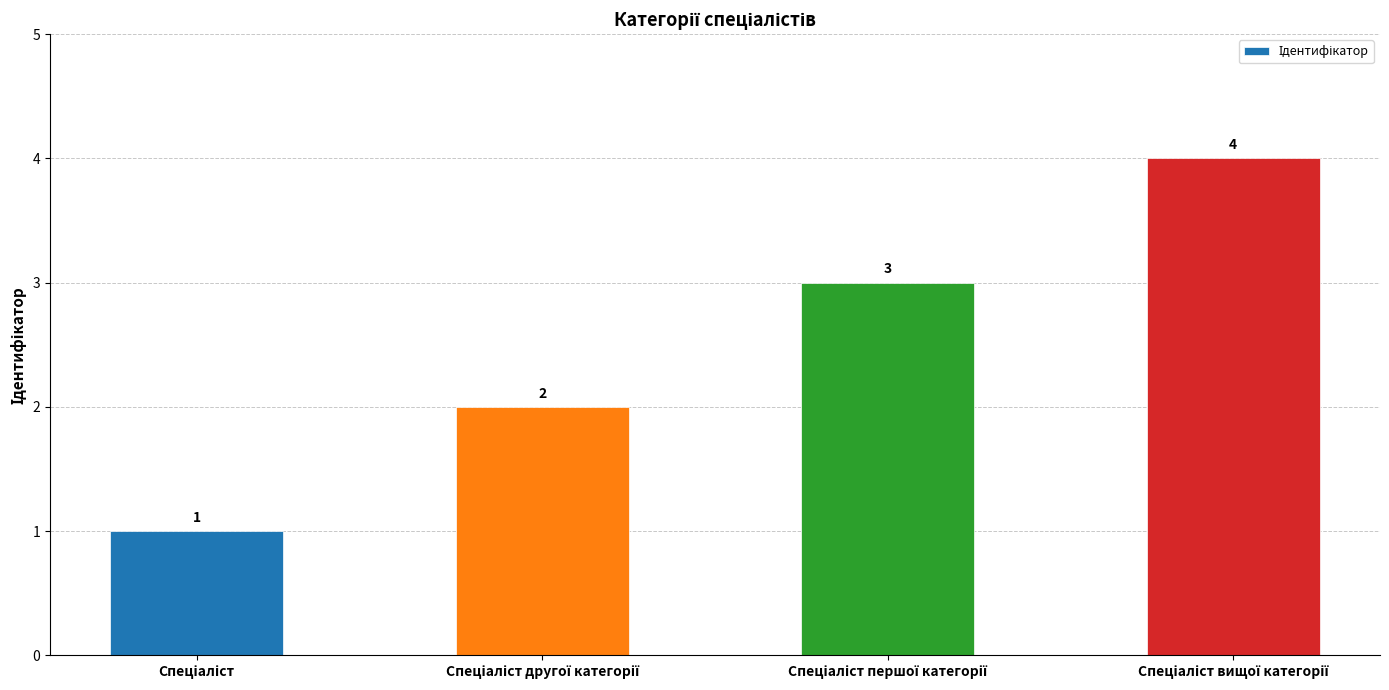

How many values are between 2 and 4?

3